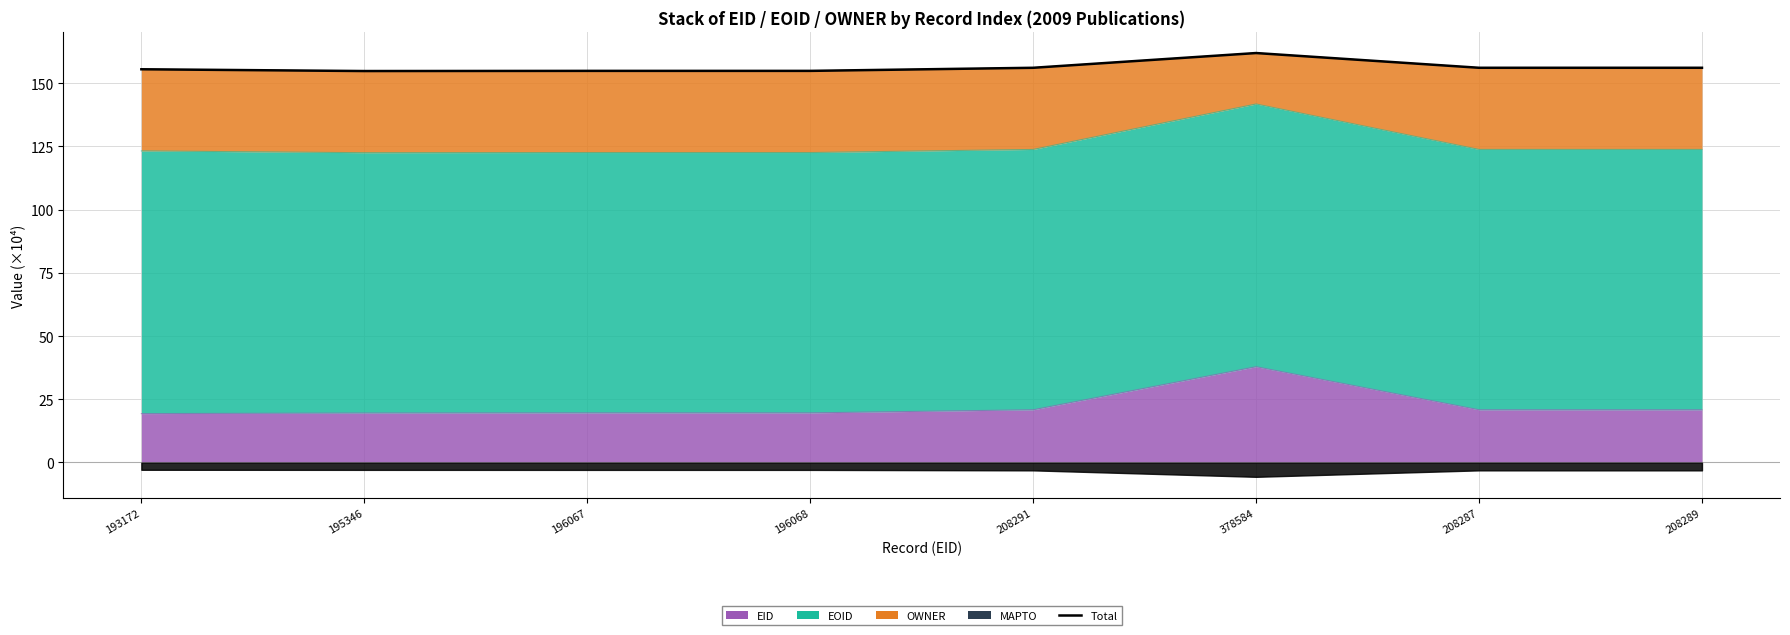

At which label does the data first exceed 156?

208291